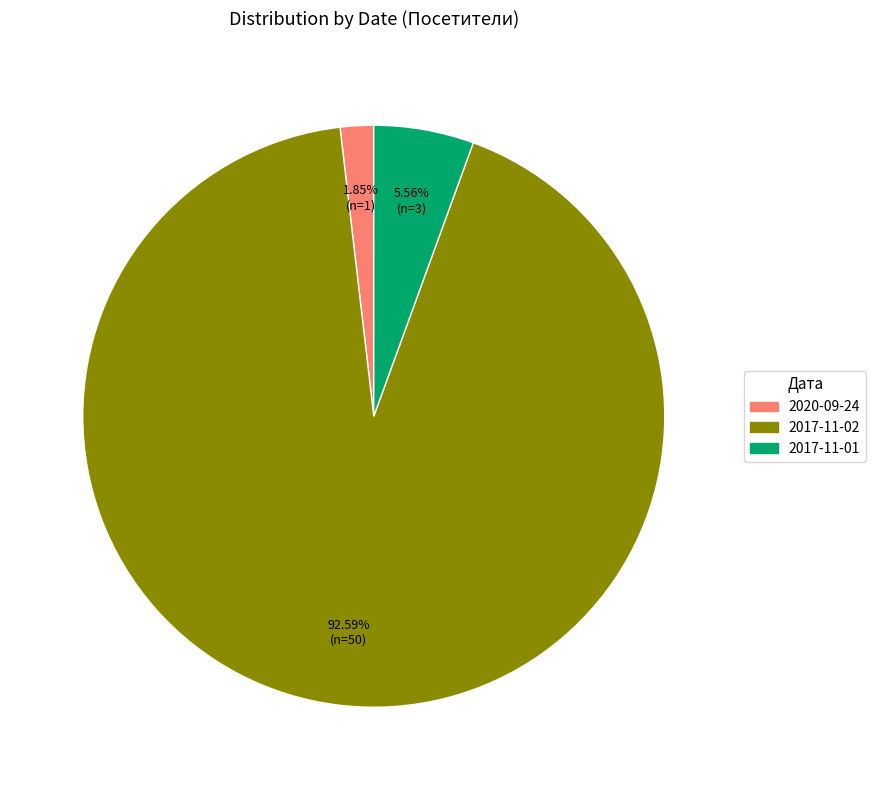

Between 2020-09-24 and 2017-11-02, which is larger?

2017-11-02